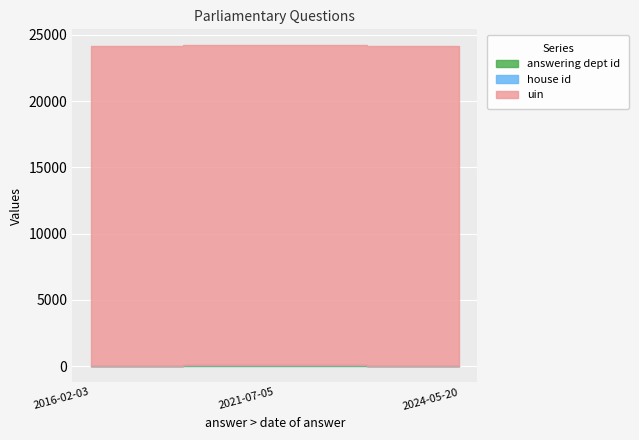

What are all the series names shown in the legend?

answering dept id, house id, uin